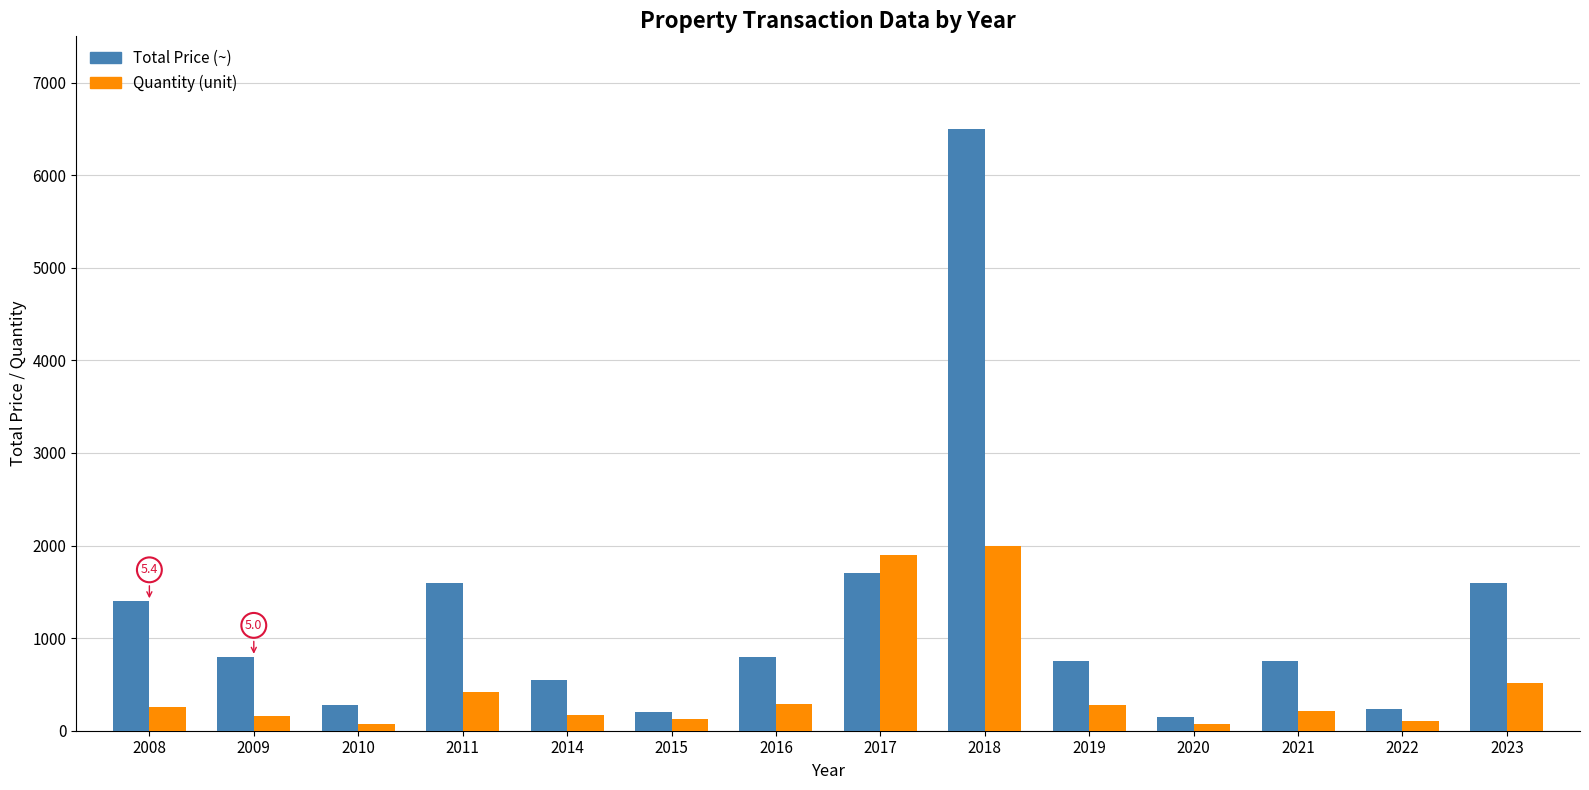

What are all the series names shown in the legend?

Total Price (~), Quantity (unit)